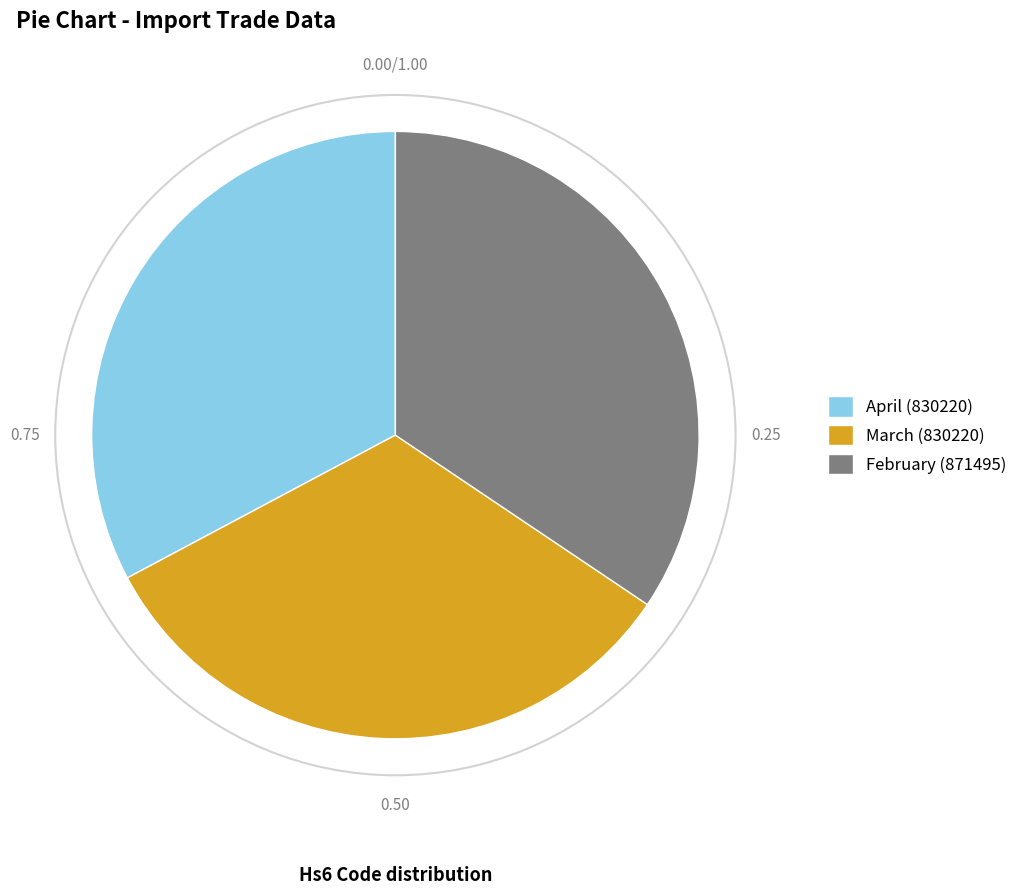

Does February represent more than half of the total?

No